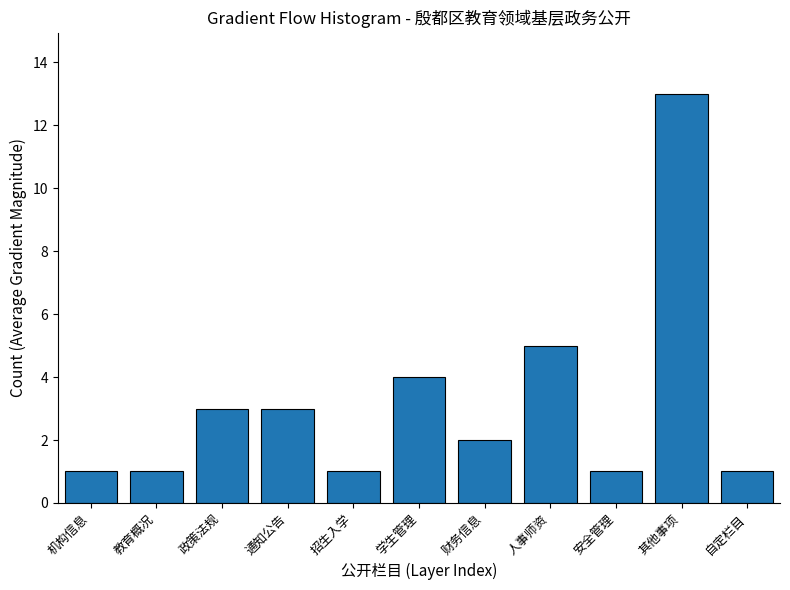

Reading right to left, transcribe all the data shown in this chart.

1	13	1	5	2	4	1	3	3	1	1